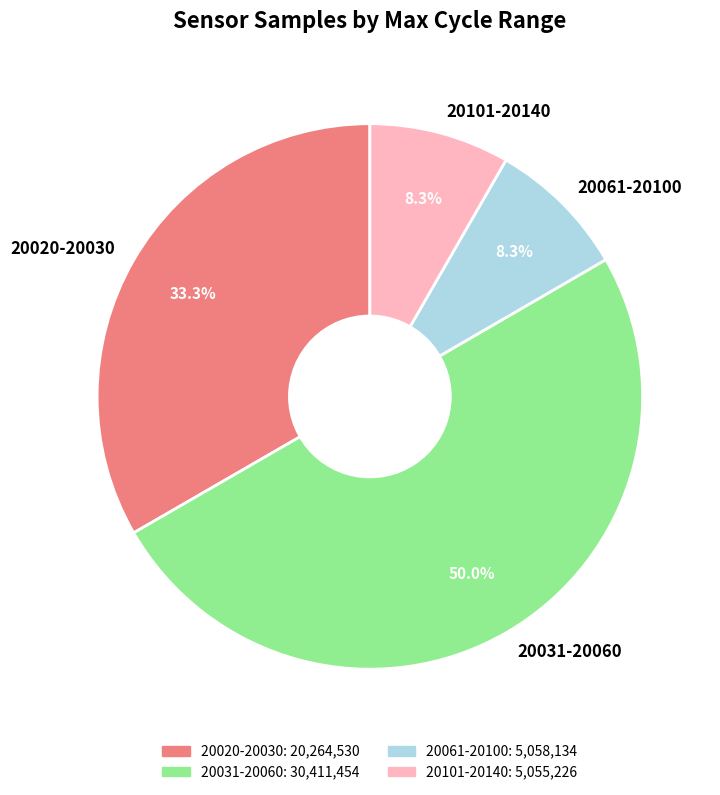

What percentage do 20031-20060 and 20020-20030 together represent?

83.4%